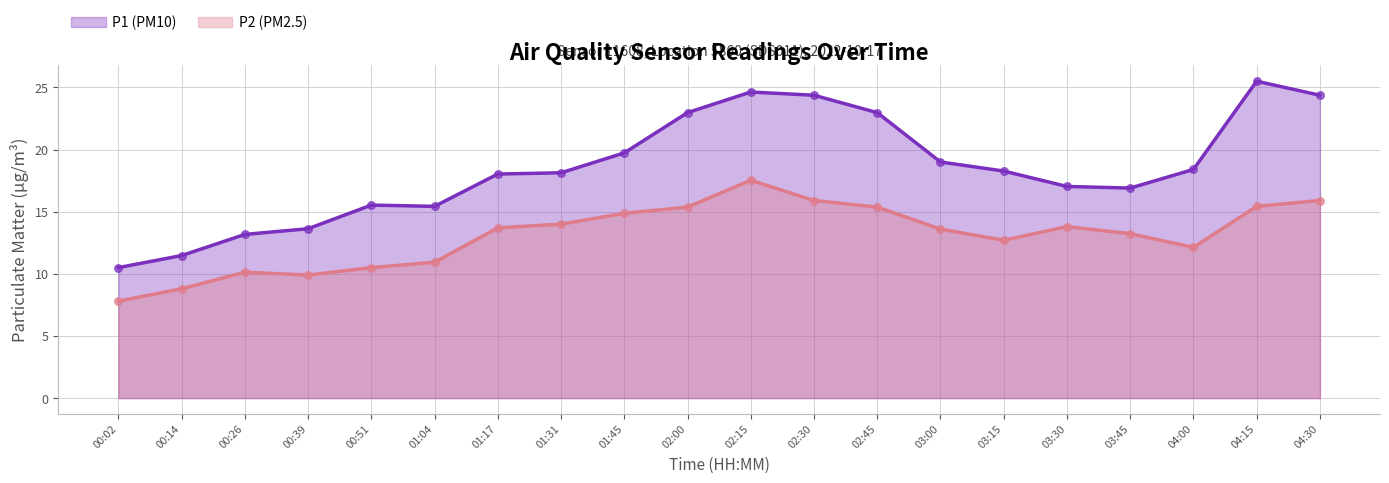

What is the total value across all series at 03:00?

32.6